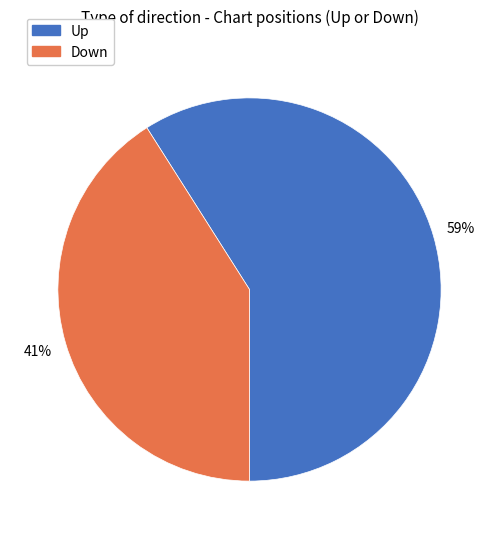

To the nearest percent, what is the difference between the largest and smallest slice percentages?

18%